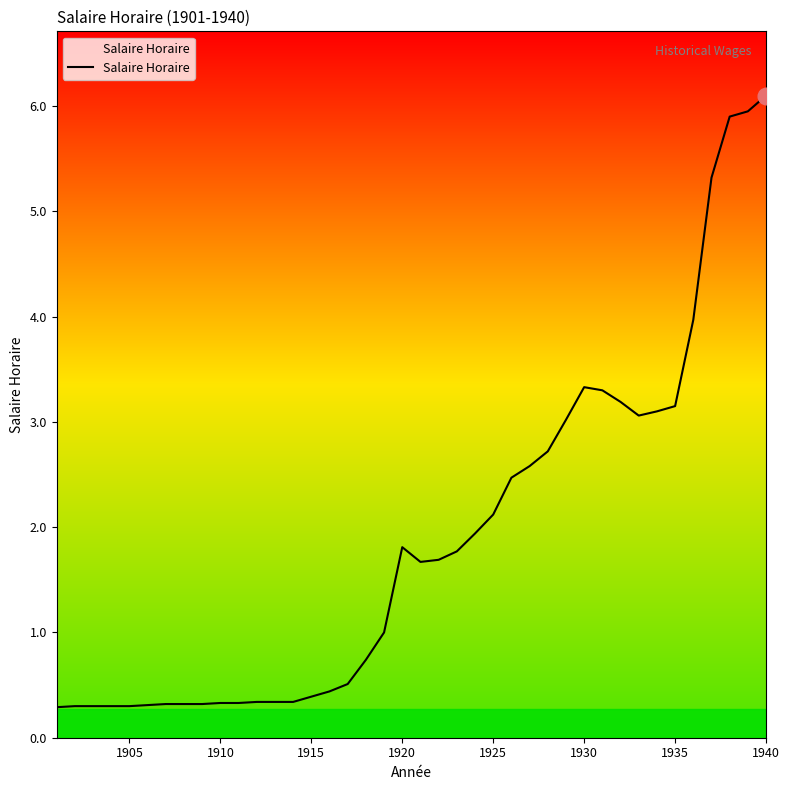

What is the maximum value shown in the chart?

6.1